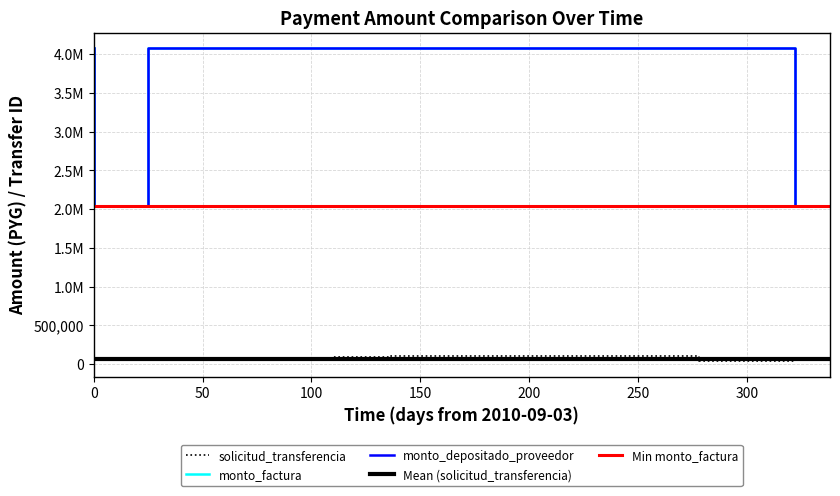

The monto_factura series shows 4076000 at 2011-06-08. True or false?

True